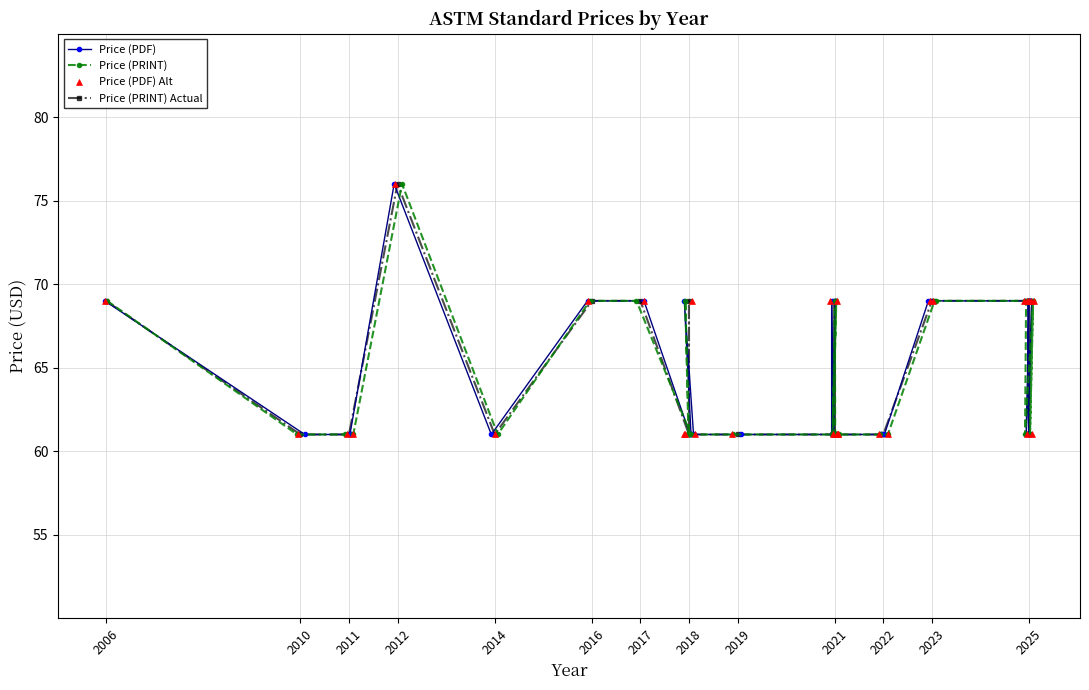

Which series has the largest Y range (max minus min)?

Price (PDF)